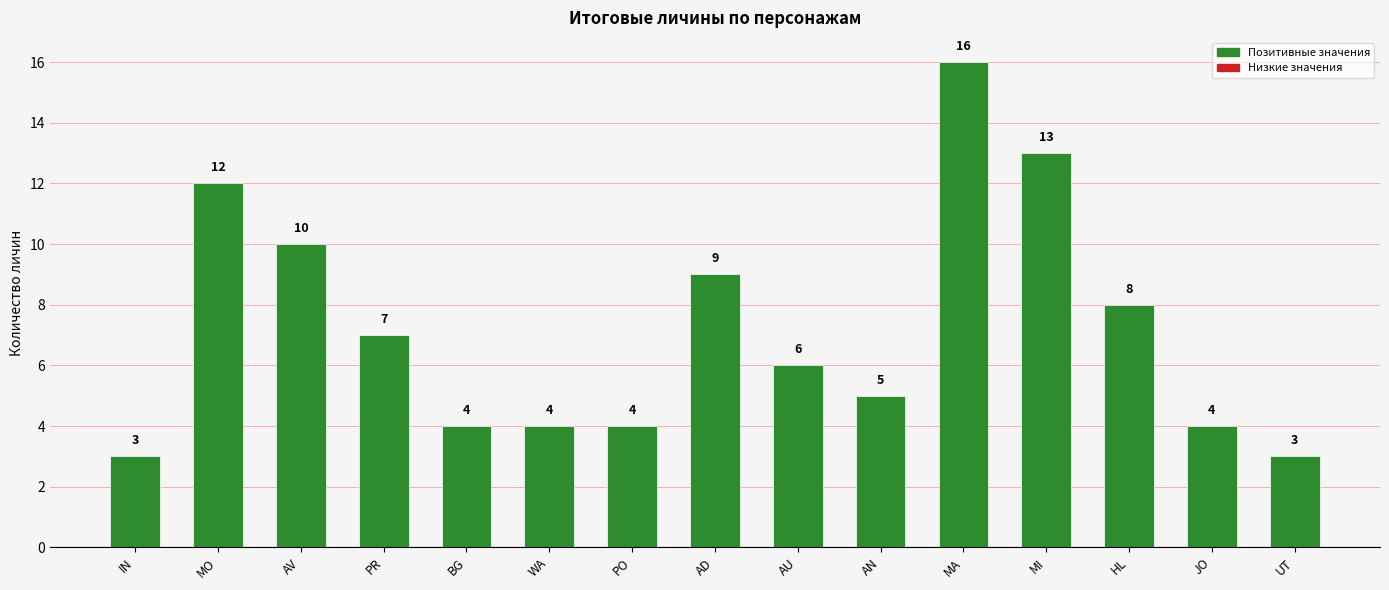

Does the chart contain stacked bars?

No